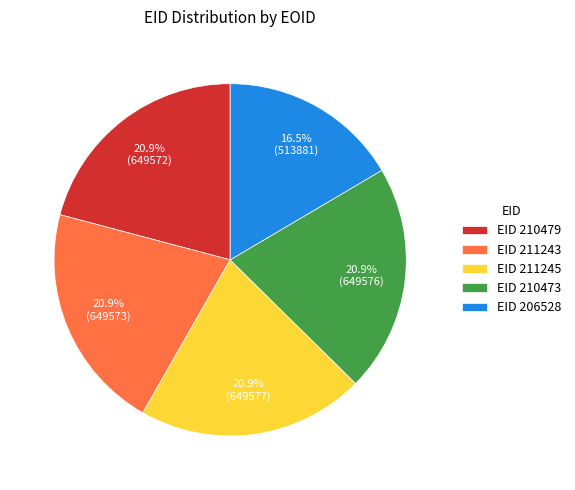

What portion of the pie excludes EID 211245?

79.1%